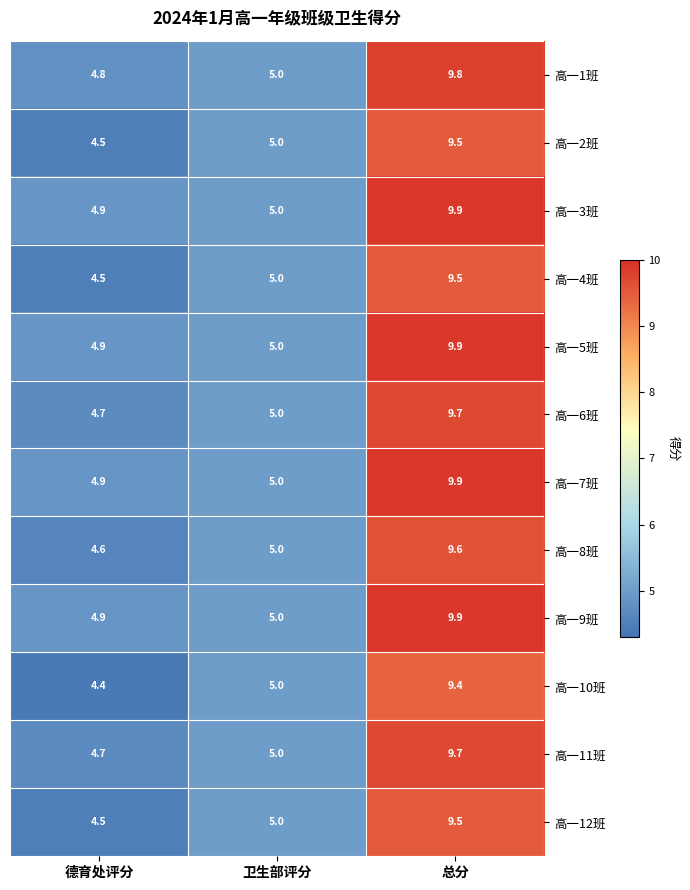

What is the sum of all 高一8班 values?

19.2